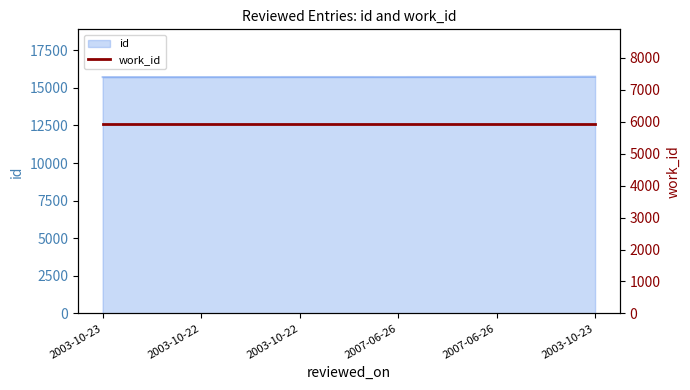

Which category has the highest value across all series?

2003-10-23